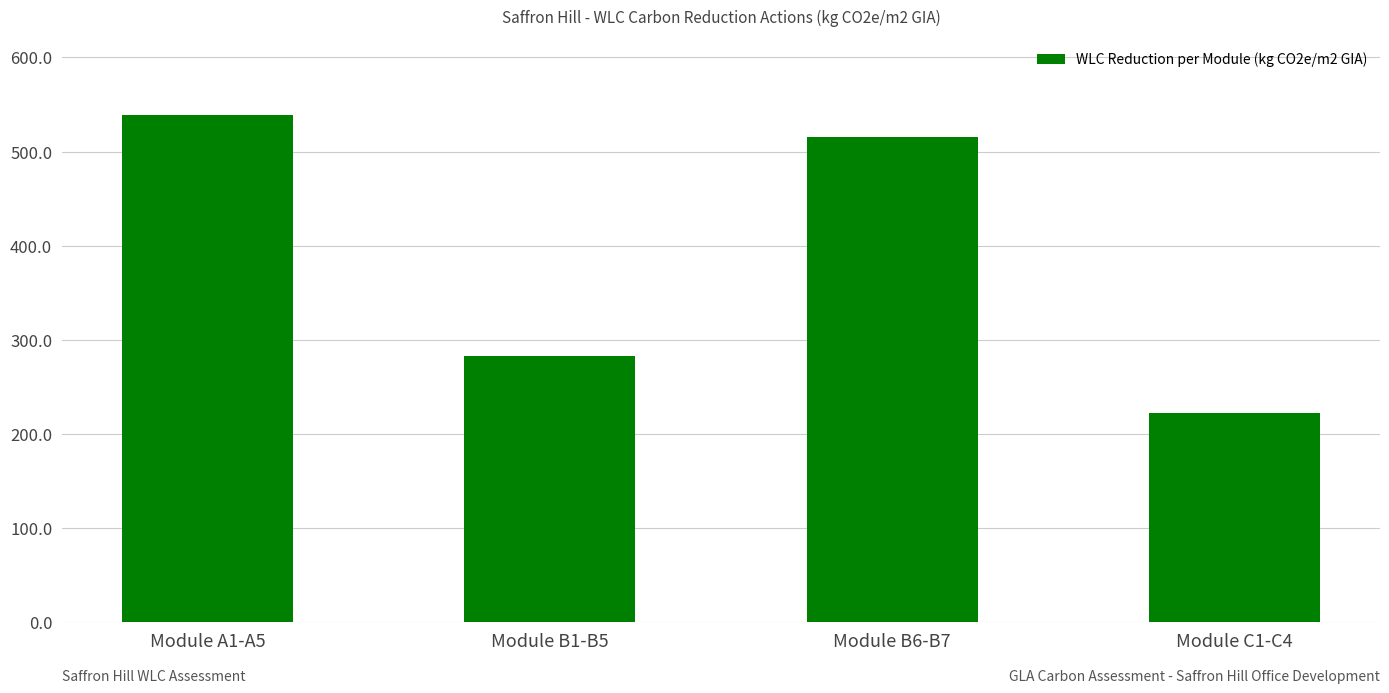

What is the label of the 4th bar from the left?

Module C1-C4